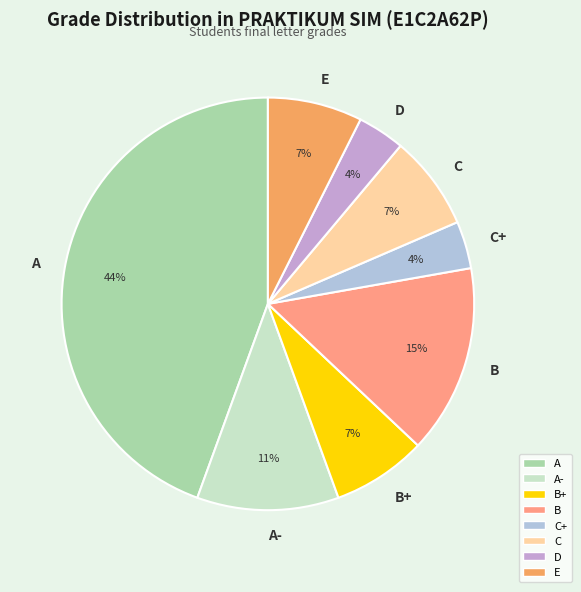

To the nearest percent, what portion does E represent?

7%